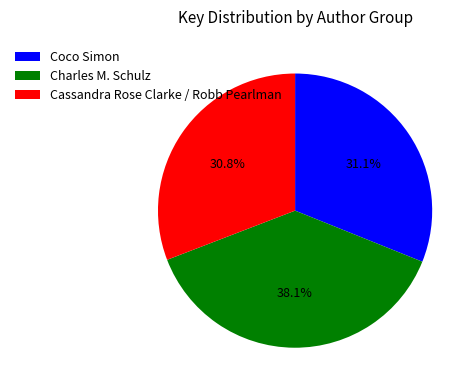

How much of the chart is everything except Cassandra Rose Clarke / Robb Pearlman?

69.2%